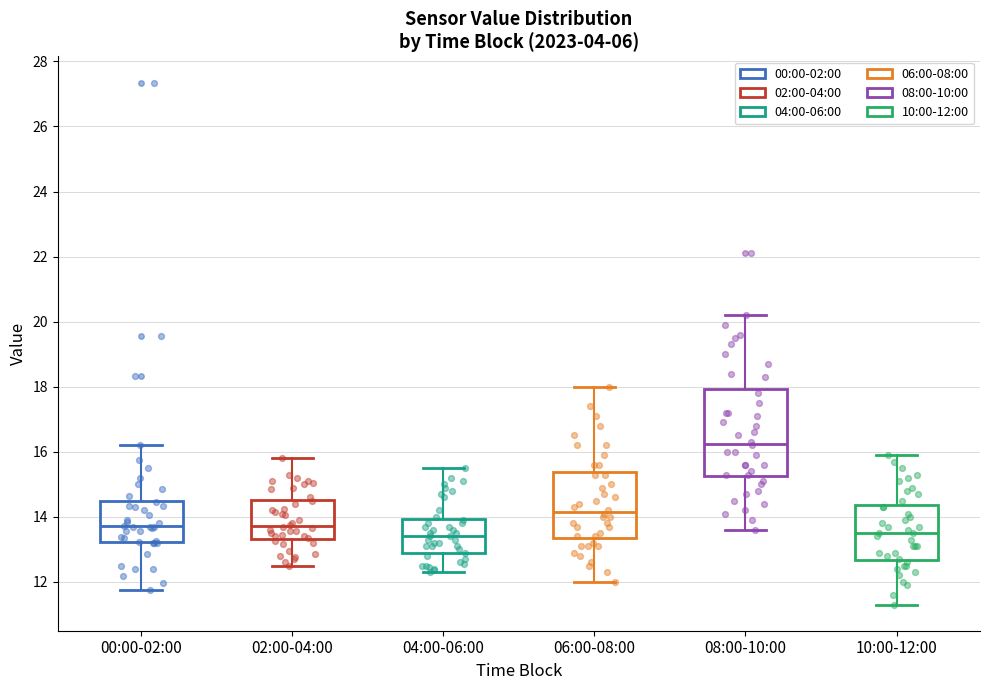

Where is the upper edge of the box for 00:00-02:00 on the y-axis? The values are not printed on the chart, so give them approximately, as read against the axis.

14.4